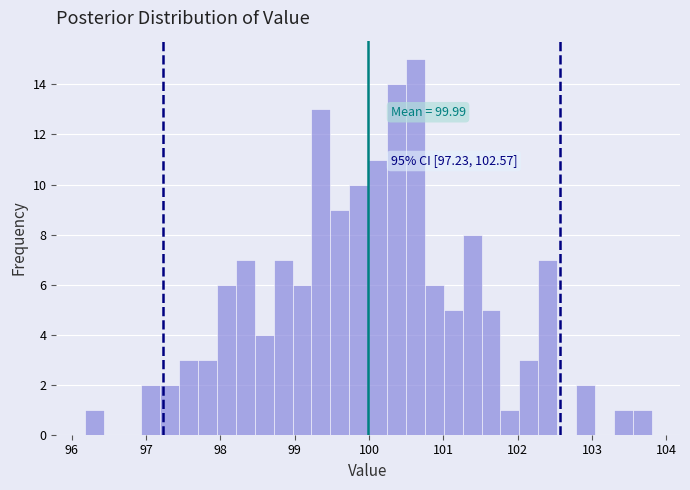

Around what value on the x-axis is the tallest bar? Give the approximate position of its centre, as read against the axis.

100.6